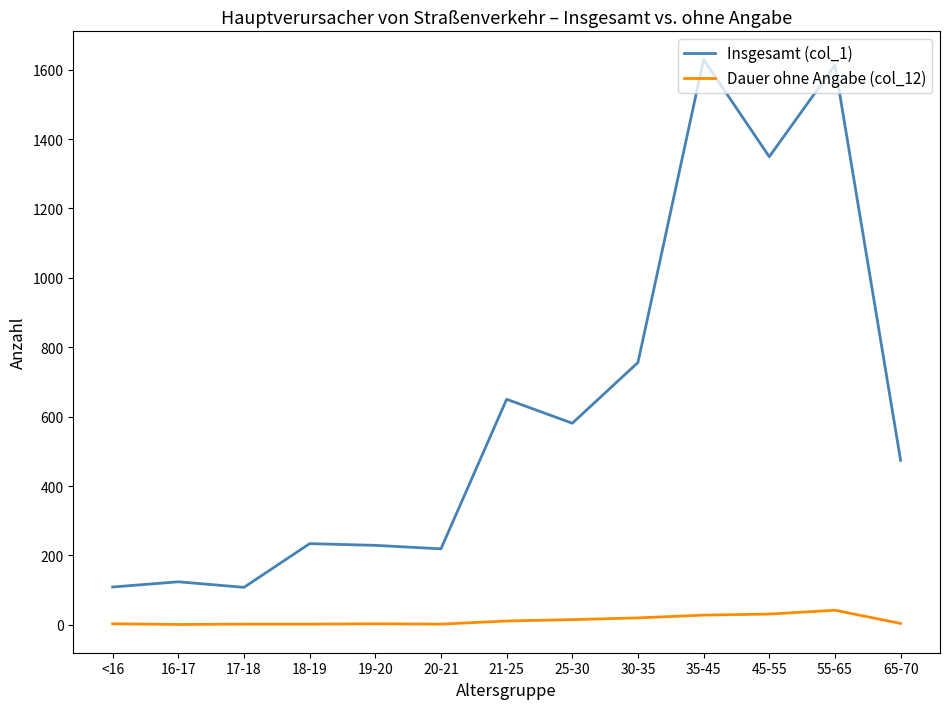

What position from the right is 25-30?

6